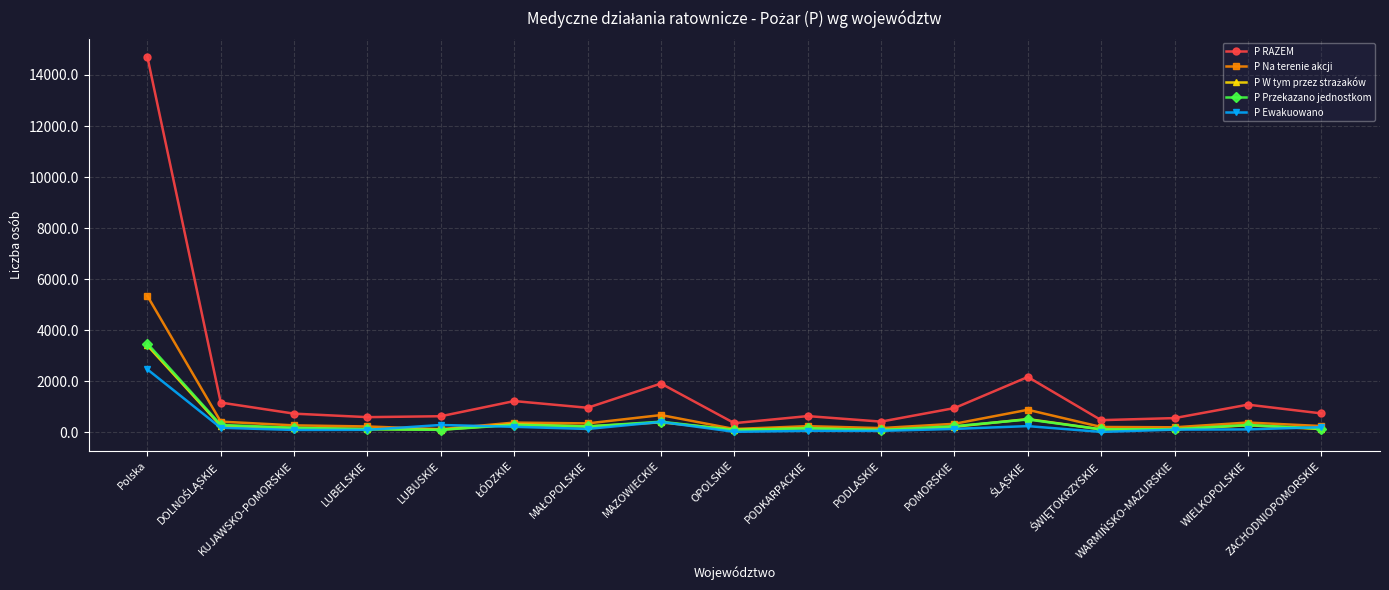

True or false: P RAZEM and P Ewakuowano intersect in this chart.

False